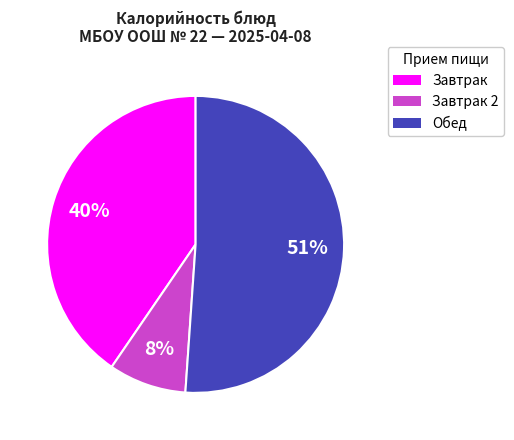

The Завтрак slice represents 27% of the pie. True or false?

False